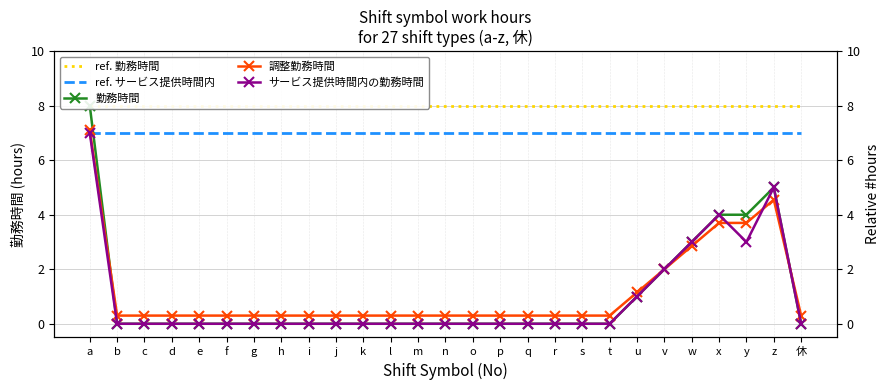

True or false: 調整勤務時間 and ref. 勤務時間 intersect in this chart.

False